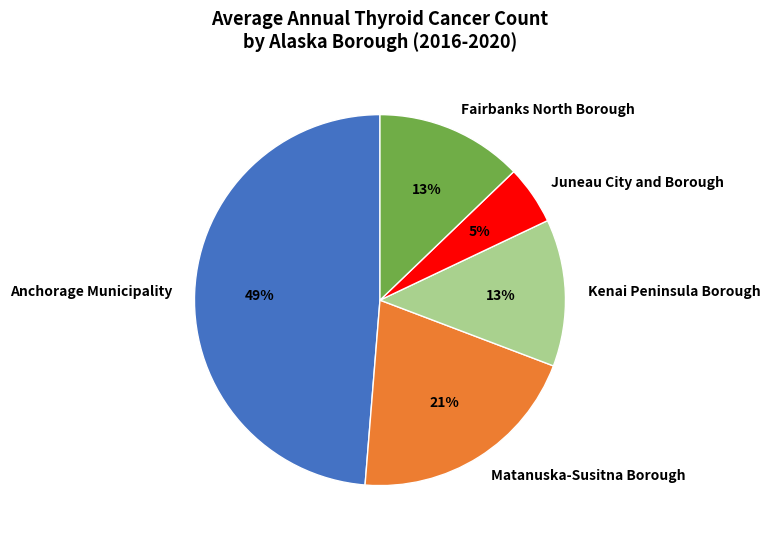

Is the sum of Juneau City and Borough and Anchorage Municipality greater than half?

Yes